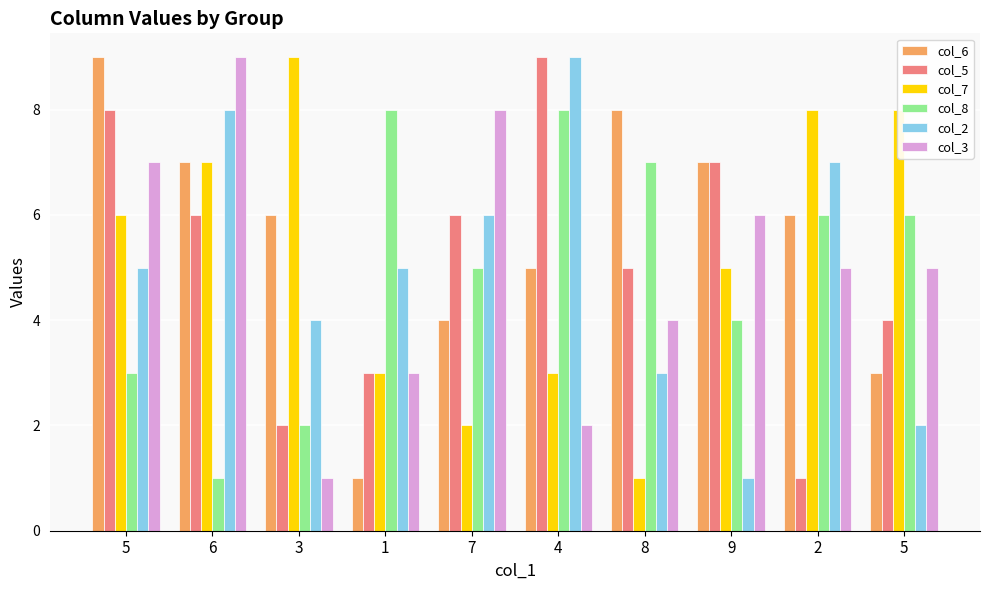

How many groups of bars are there?

10